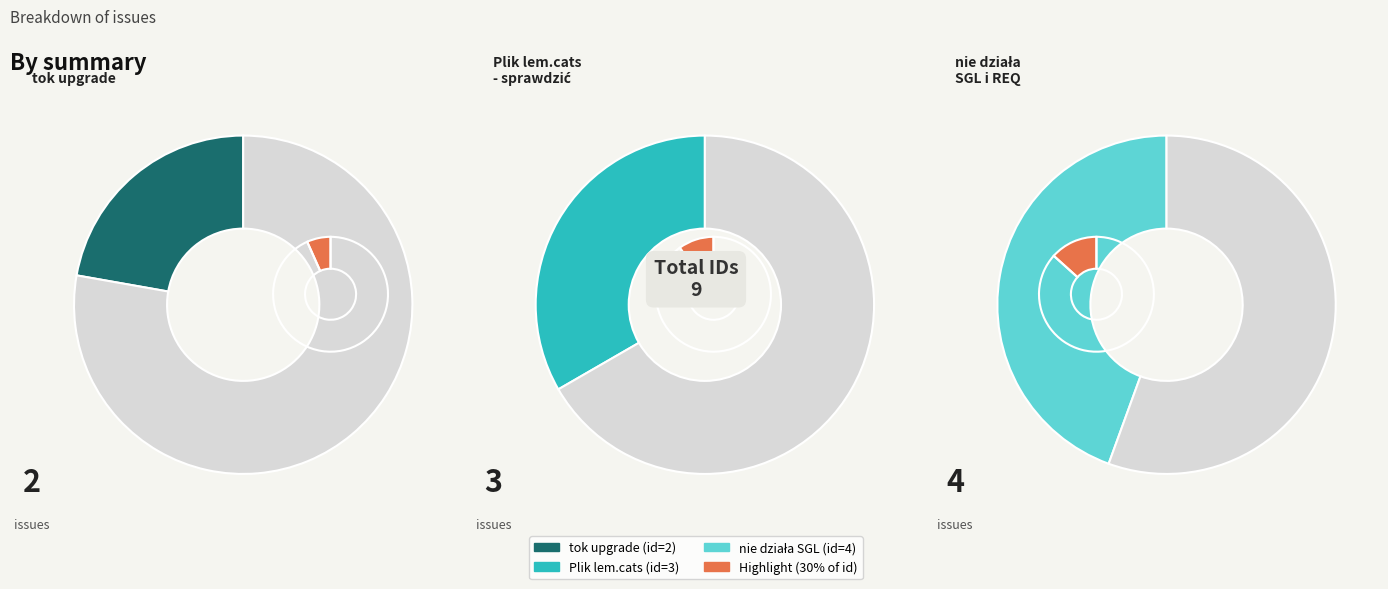

Is nie działa SGL i REQ the majority of the pie?

No